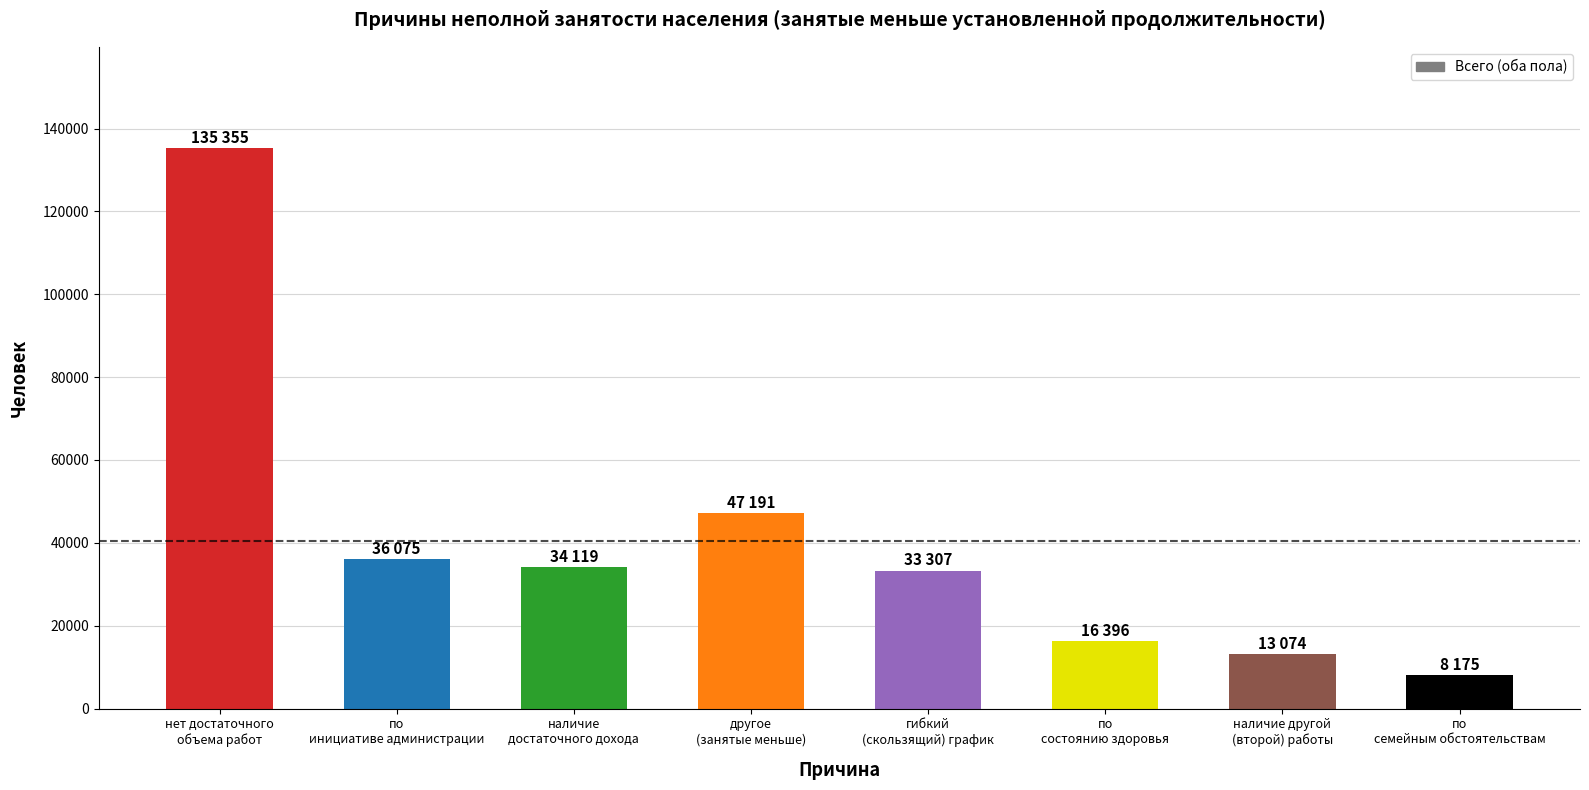

What is the minimum value shown in the chart?

8175